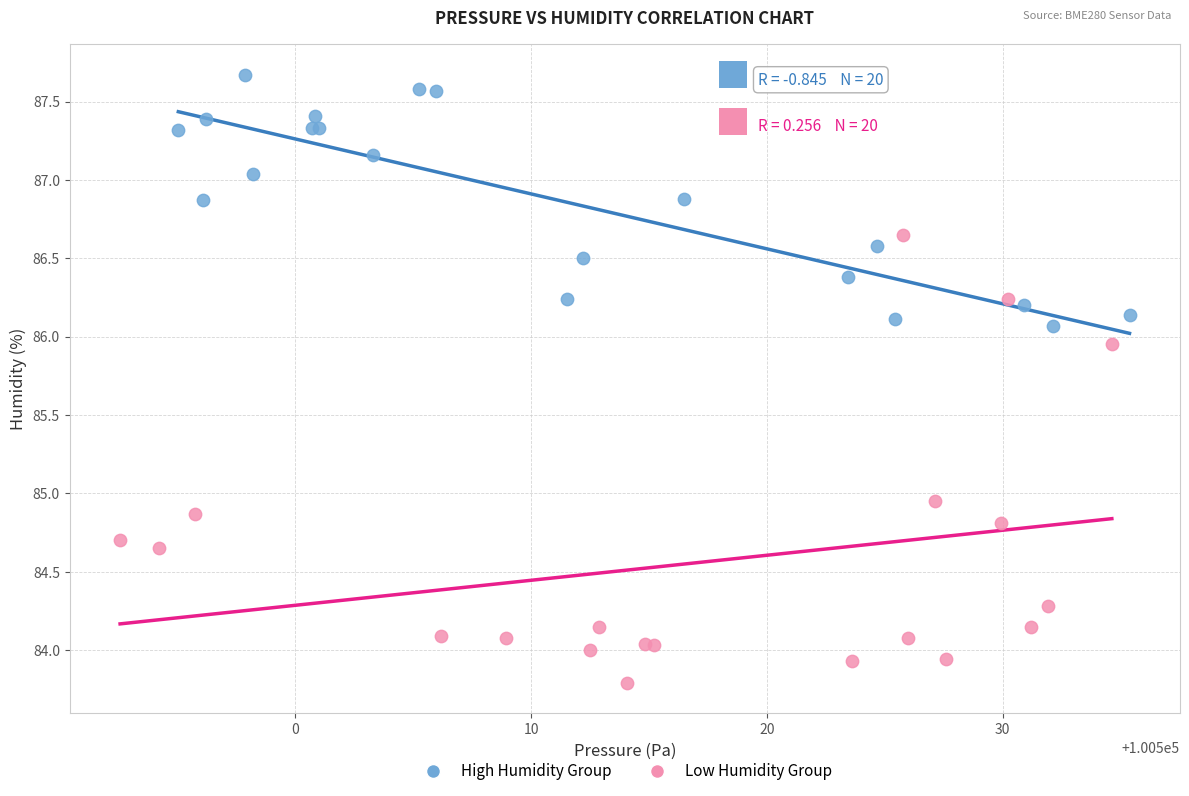

Which series contains the highest Y value?

High Humidity Group